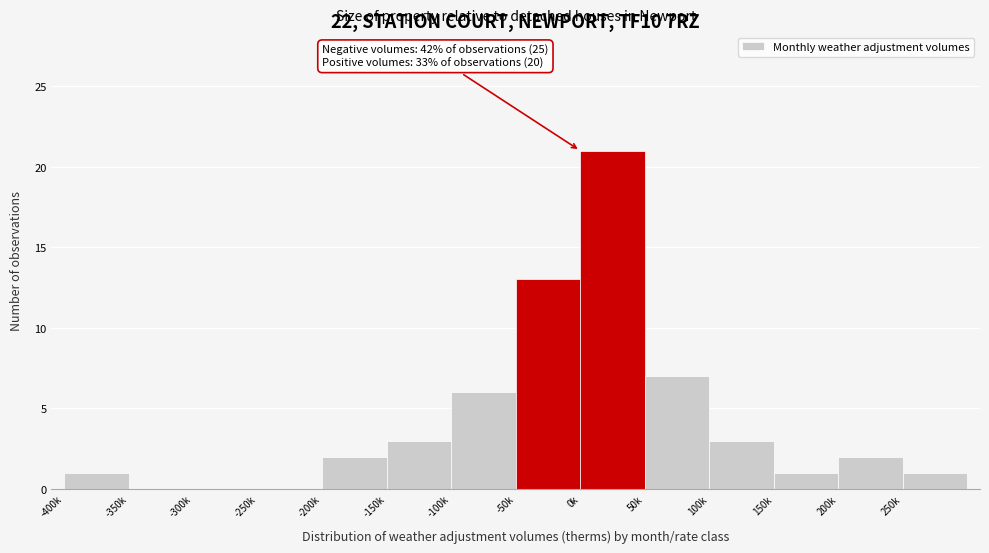

Reading right to left, extract all data points from this chart.

250k=1	200k=2	150k=1	100k=3	50k=7	0k=21	-50k=13	-100k=6	-150k=3	-200k=2	-250k=0	-300k=0	-350k=0	-400k=1